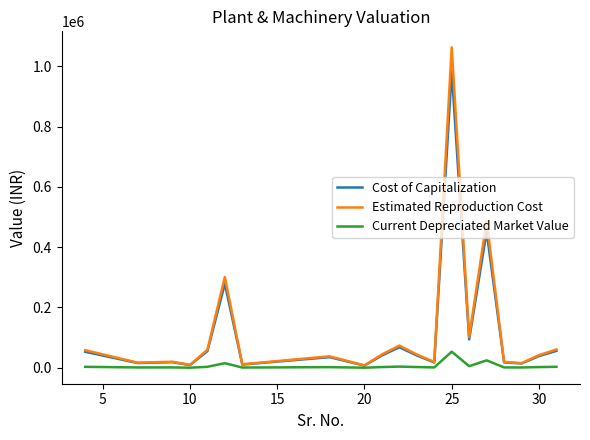

What is the maximum value shown in the chart?

1062831